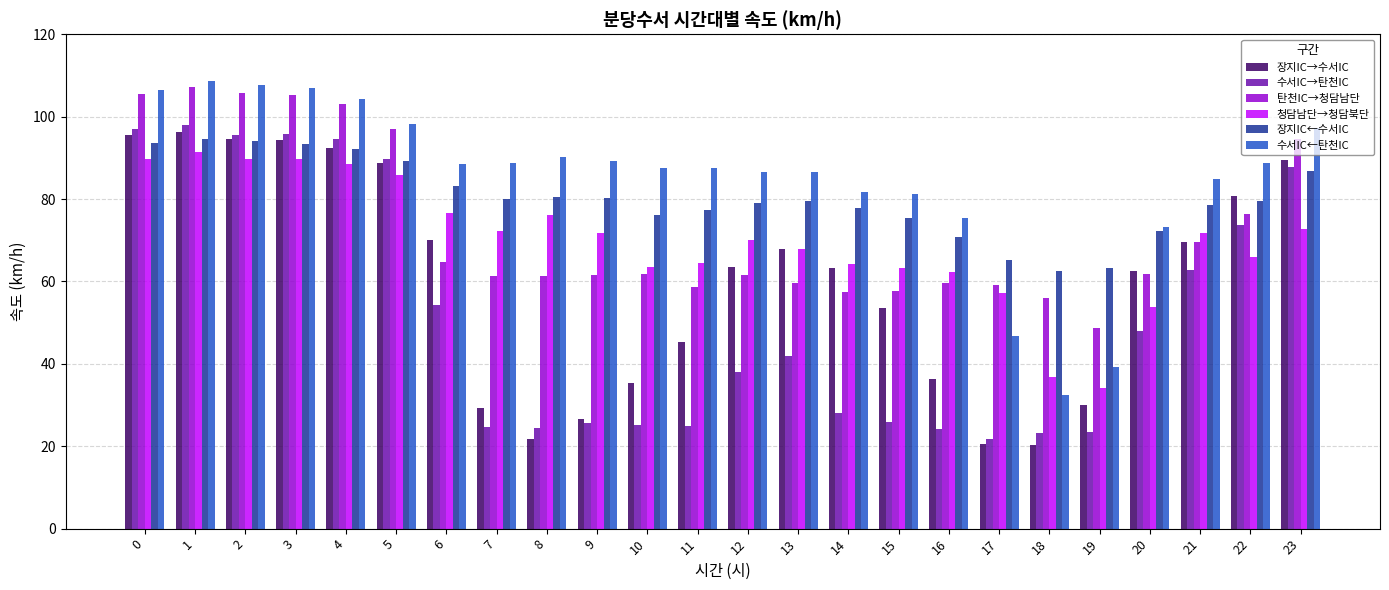

What is the spread (max minus min) of values at 10?

62.5